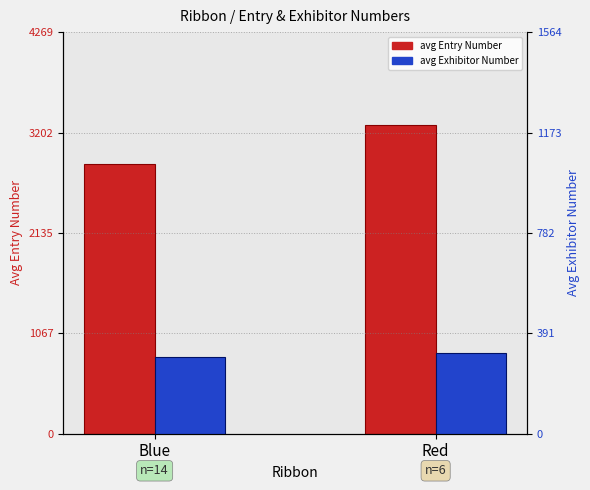

What is the label of the 2nd bar from the left?

Red